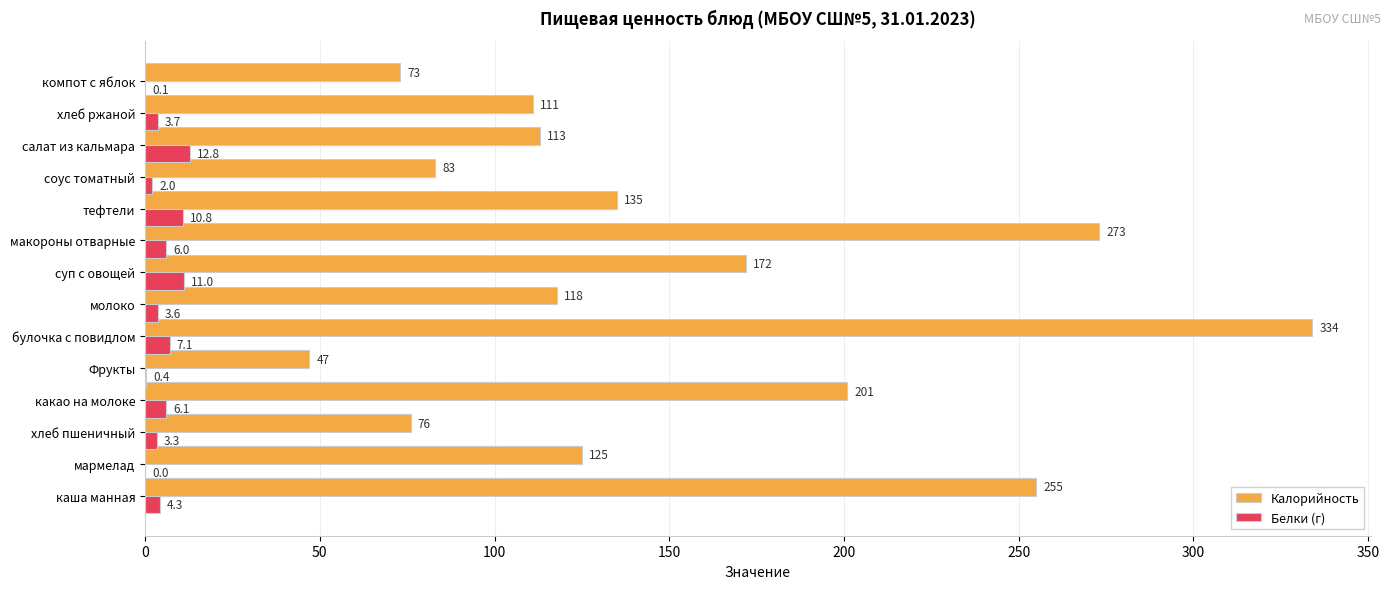

Which category has the highest value in the Калорийность series?

булочка с повидлом